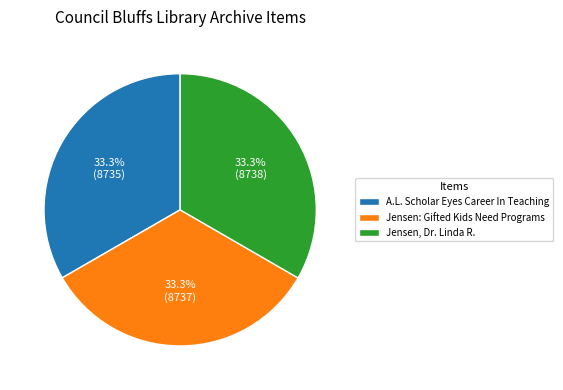

How many slices are in this pie chart?

3